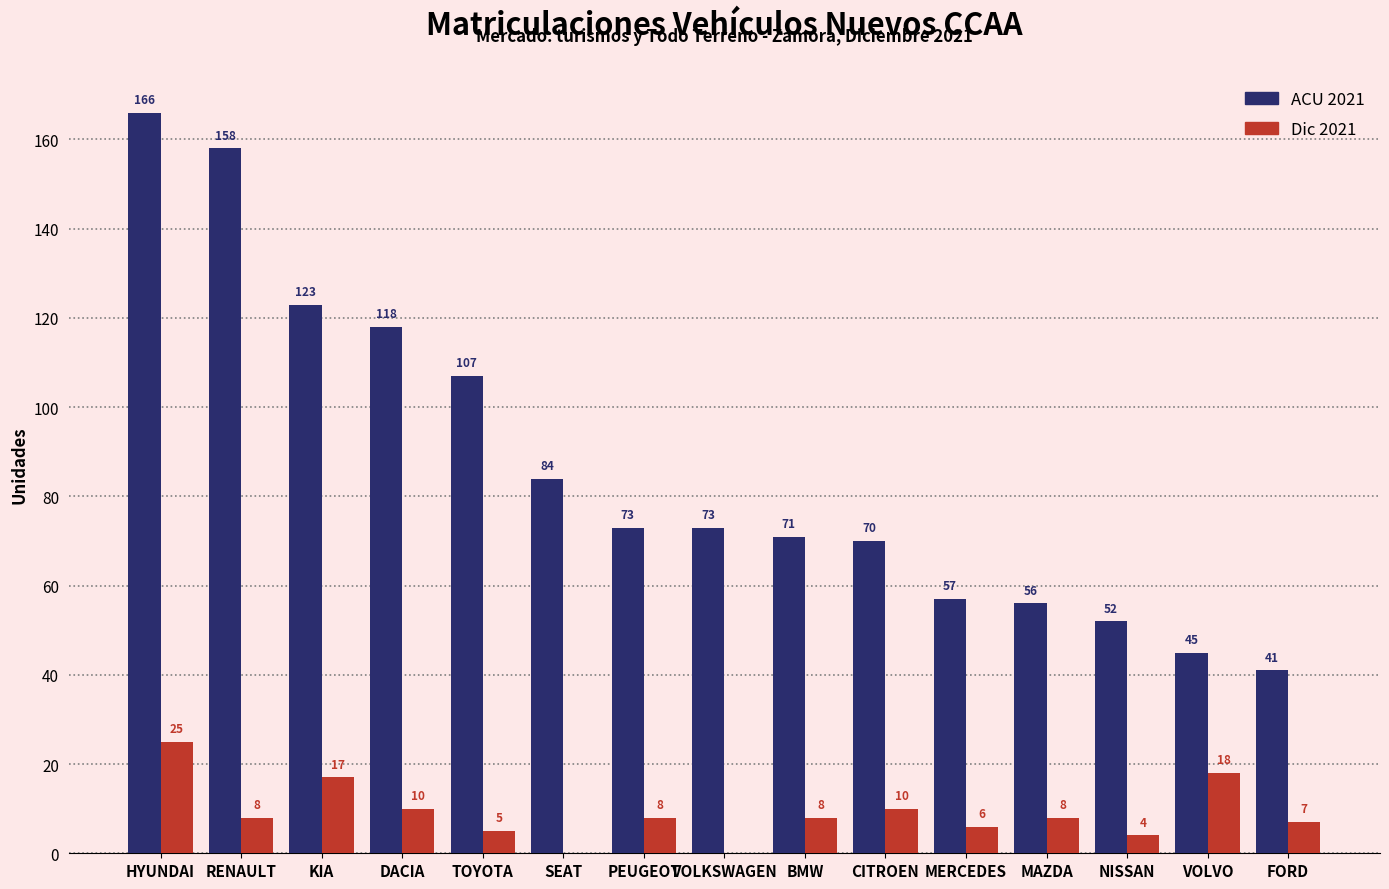

What is the greatest value displayed?

166